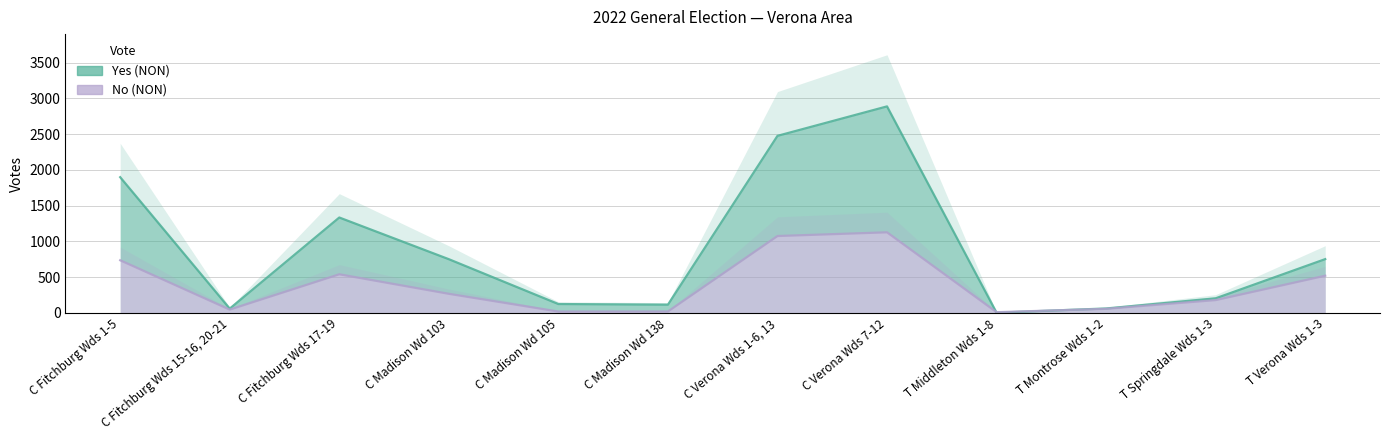

Where do Yes (NON) and No (NON) first cross each other?

C Verona Wds 7-12 and T Middleton Wds 1-8